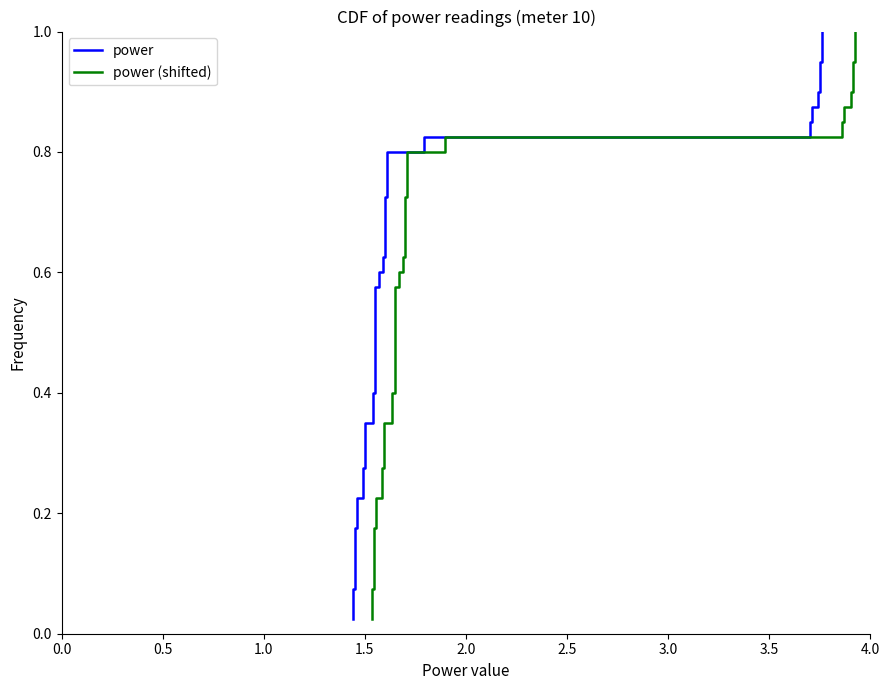

True or false: power (shifted) and power cross at least once.

False